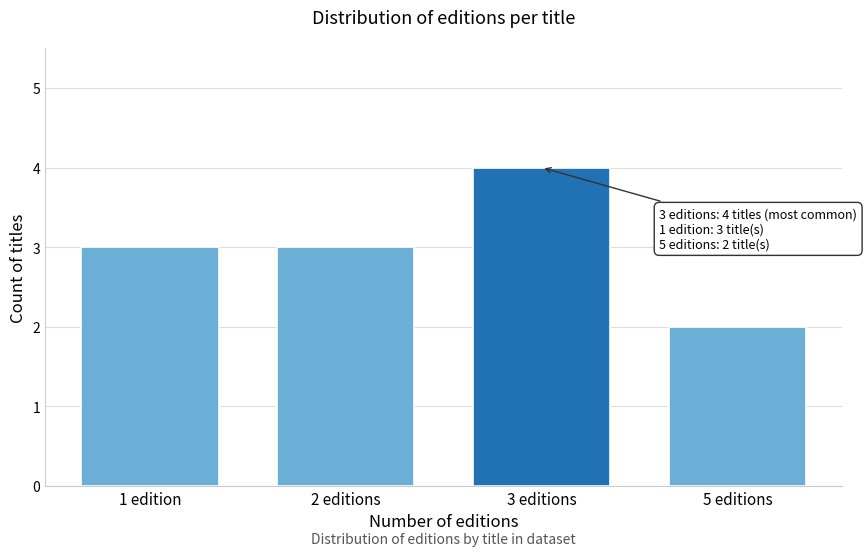

Reading right to left, what are all the values shown in this chart?

5 editions=2	3 editions=4	2 editions=3	1 edition=3